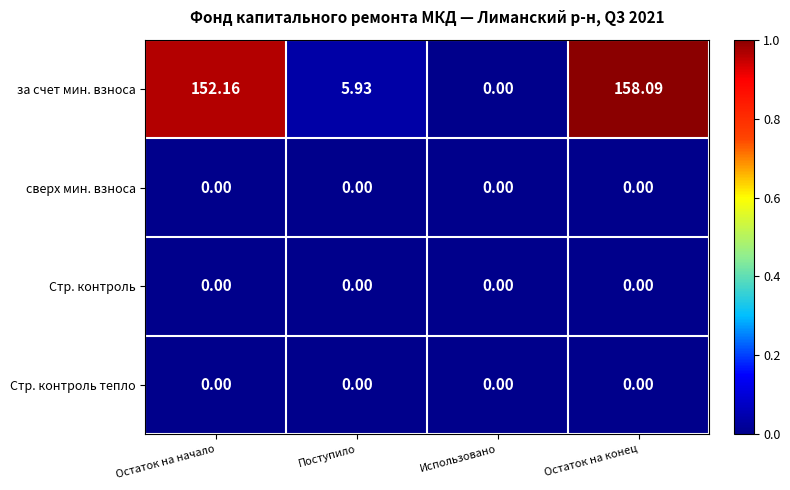

How many distinct data groups are displayed?

4